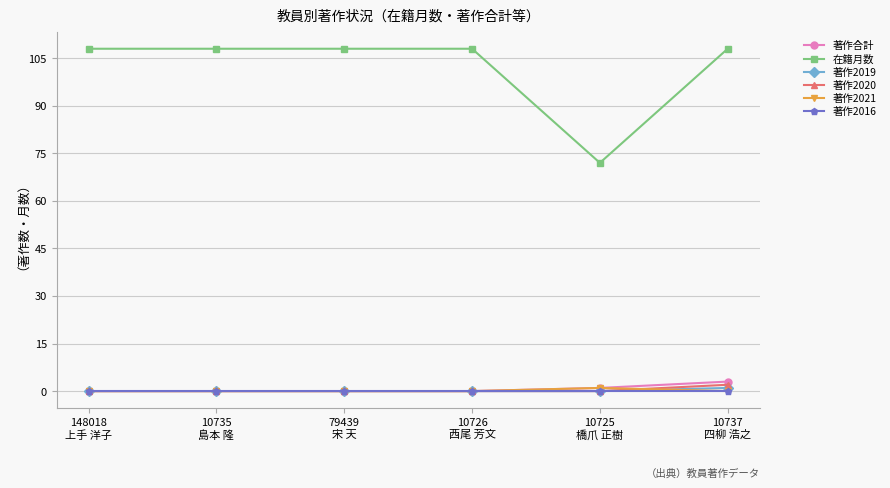

Which series has the widest spread of values?

在籍月数